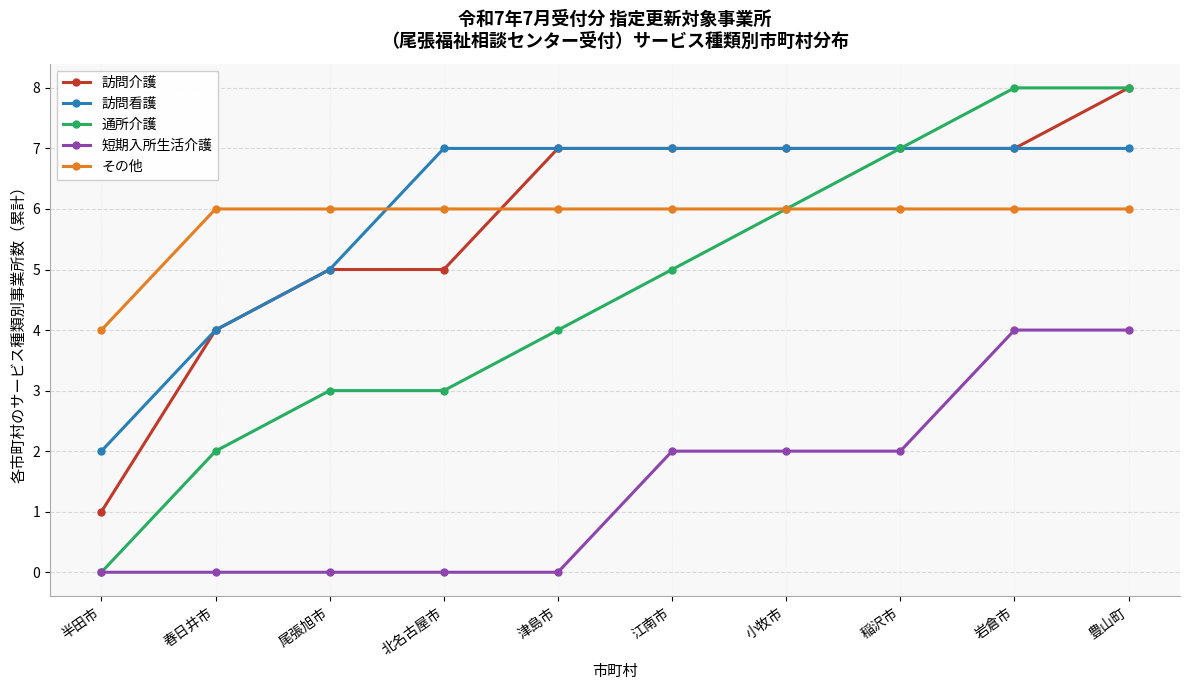

How many lines are shown in the chart?

5